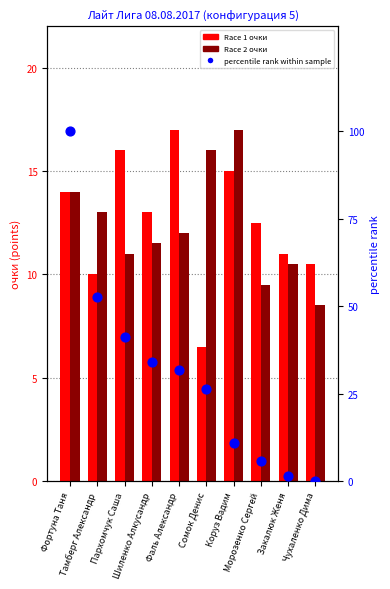

What are all the series names shown in the legend?

Race 1 очки, Race 2 очки, percentile rank within sample